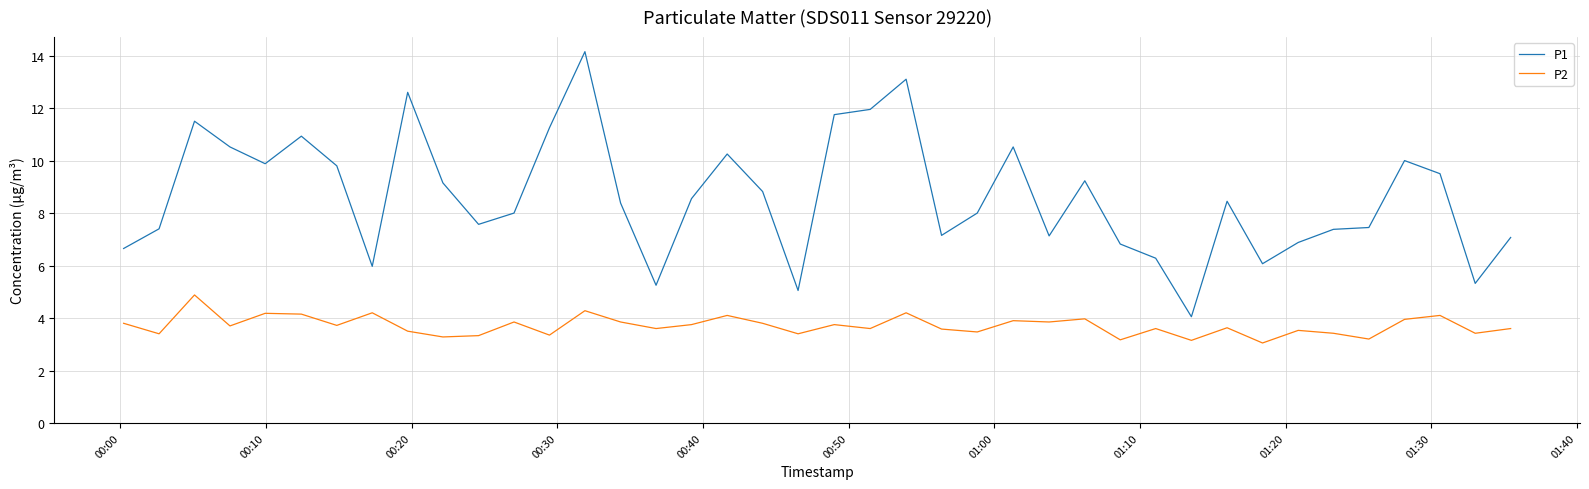

In P1, how many points are higher than both neighbors (excluding endpoints)?

10